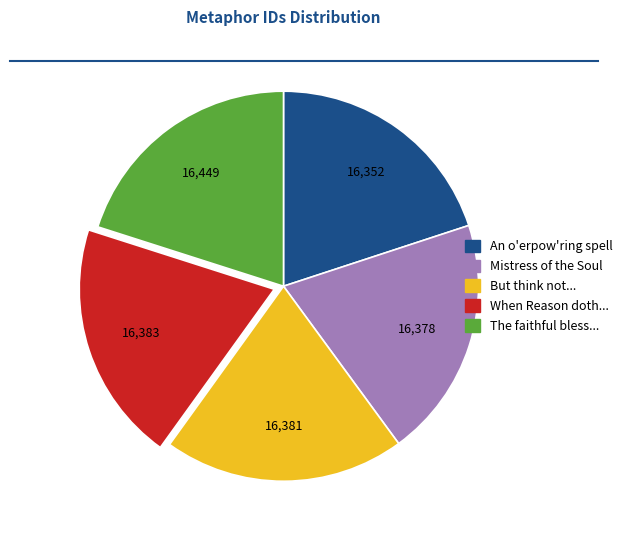

Is there any slice that represents more than half of the pie?

No